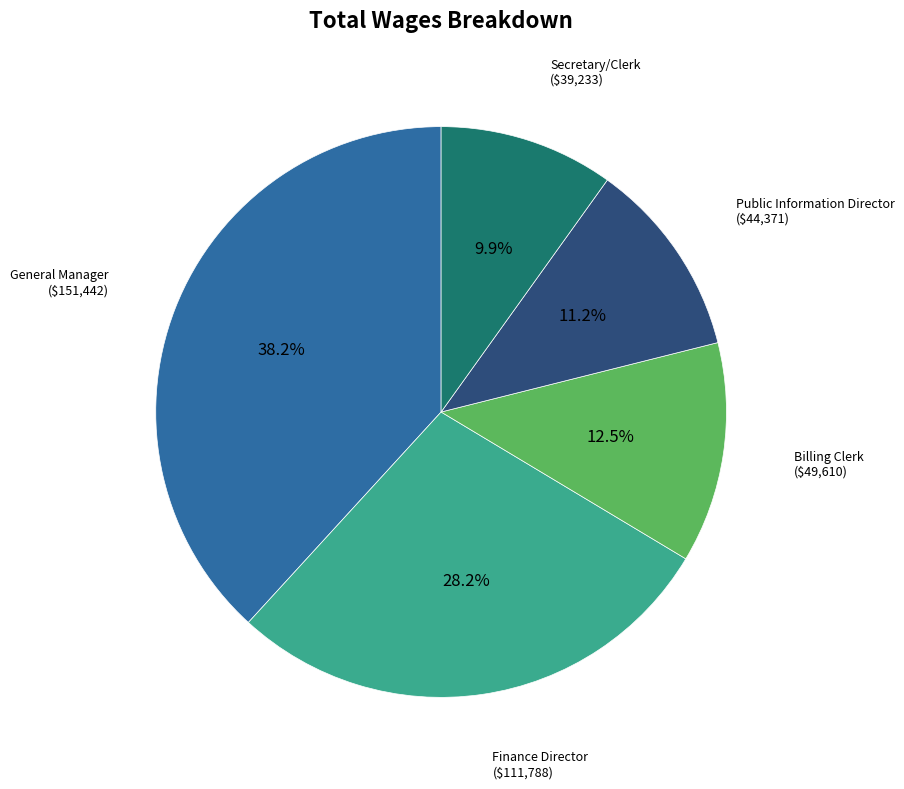

Does any single category account for the majority?

No